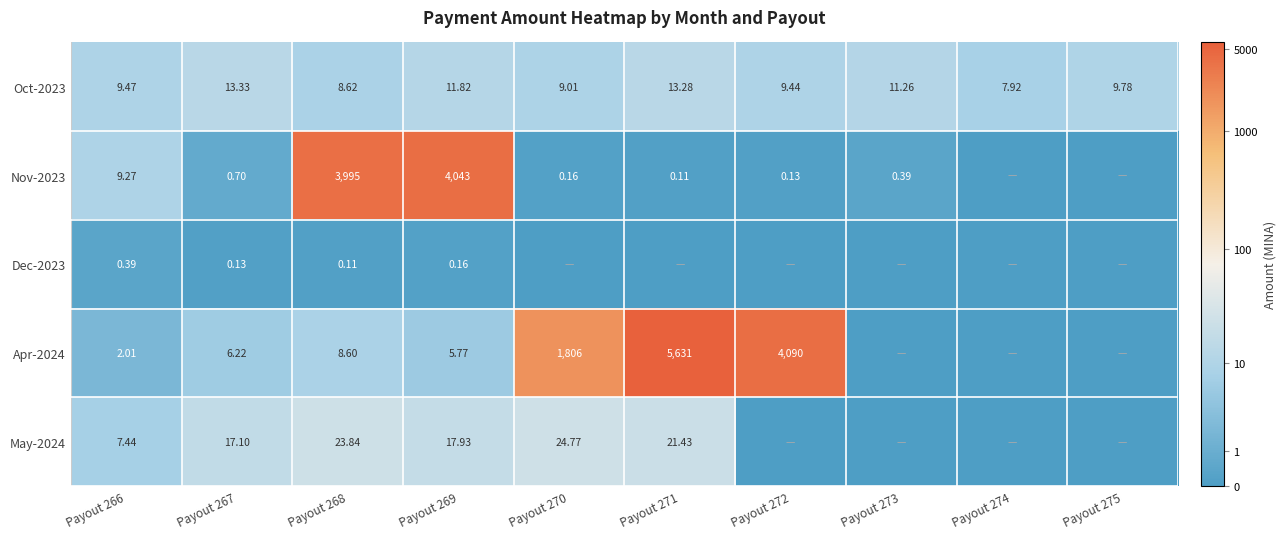

What is the difference between the maximum and minimum values in the Dec-2023 series?

0.3